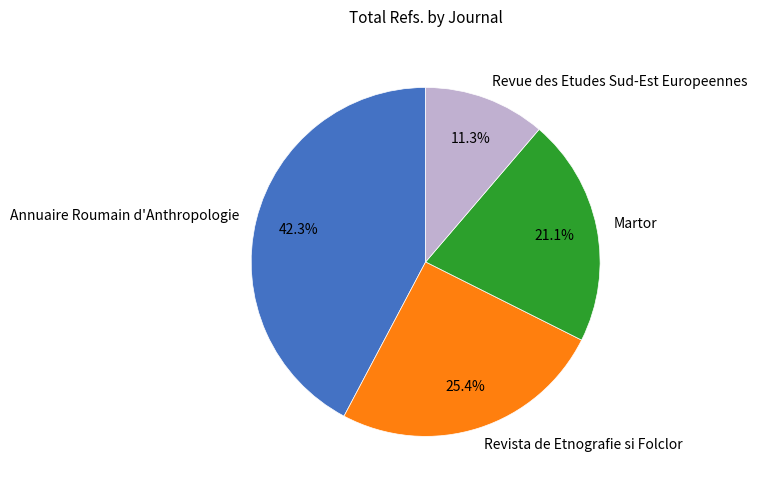

What is the smallest slice in the pie chart?

Revue des Etudes Sud-Est Europeennes